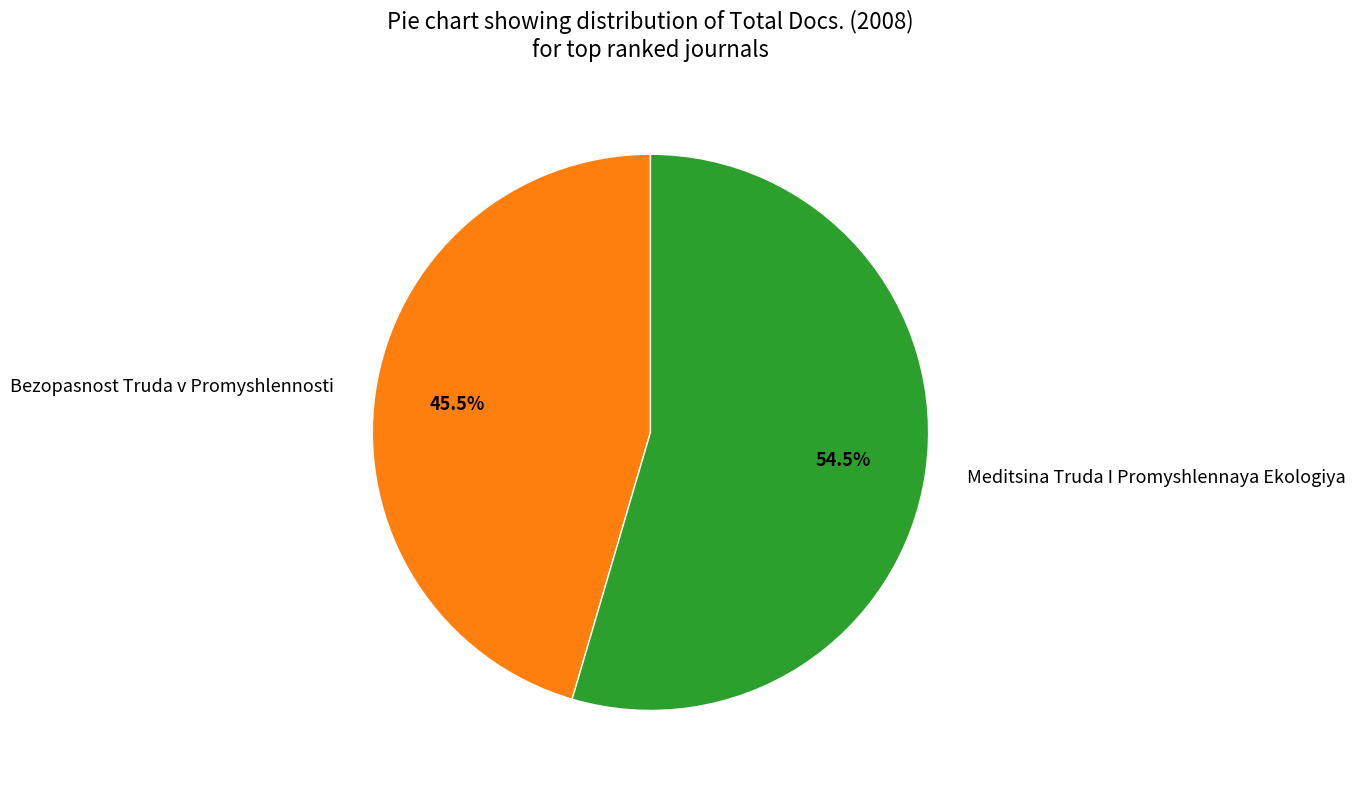

To the nearest percent, what is the difference between the largest and smallest slice percentages?

9%